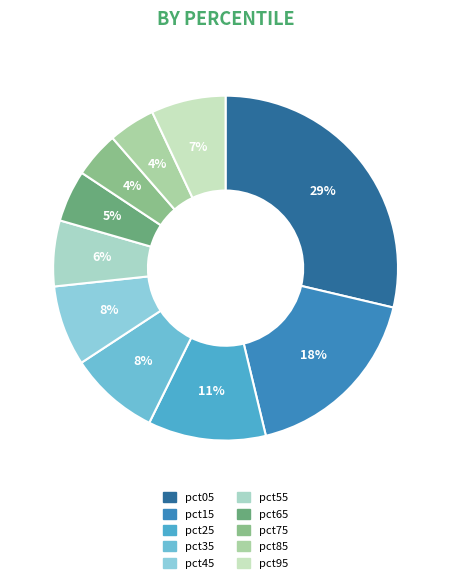

Which slice is the smallest?

pct75